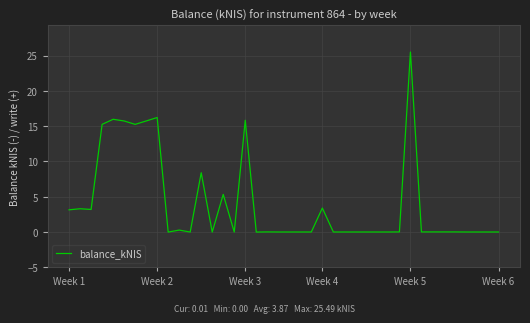

What is the greatest value displayed?

25.5